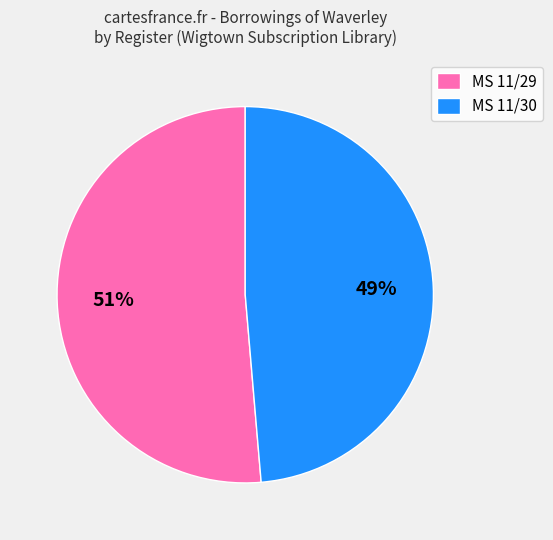

Does MS 11/30 represent more than half of the total?

No